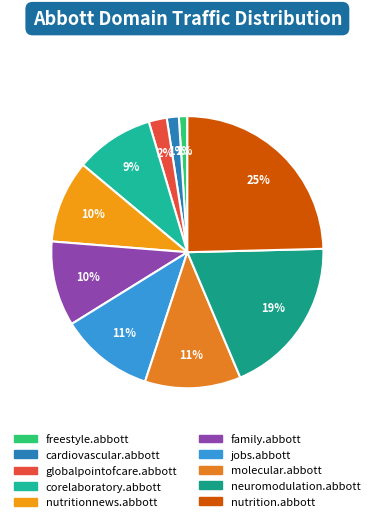

Approximately how many times larger is the value at nutrition.abbott compared to globalpointofcare.abbott?

11.5